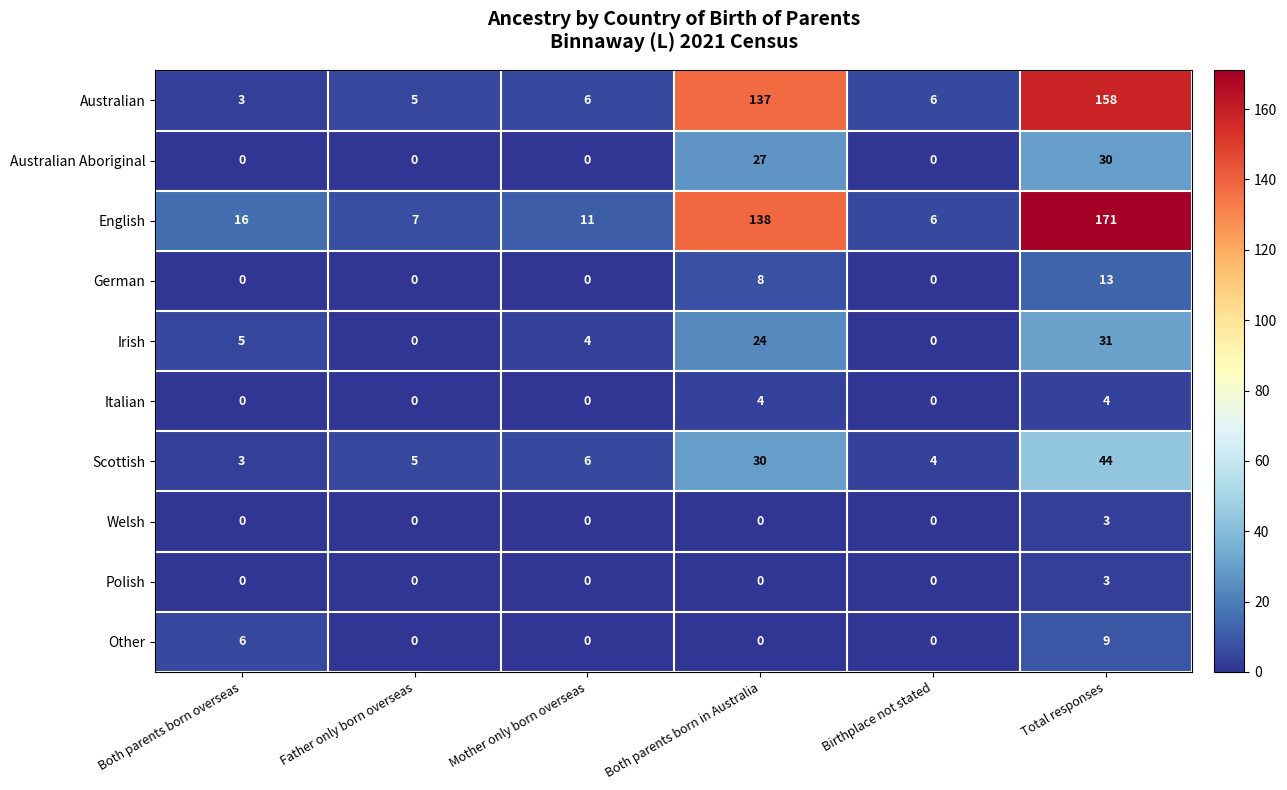

The value of Australian Aboriginal at Birthplace not stated is -20. True or false?

False